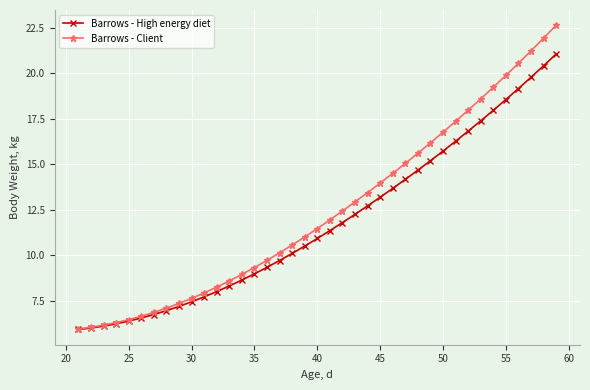

Which series has the widest spread of values?

Barrows - Client